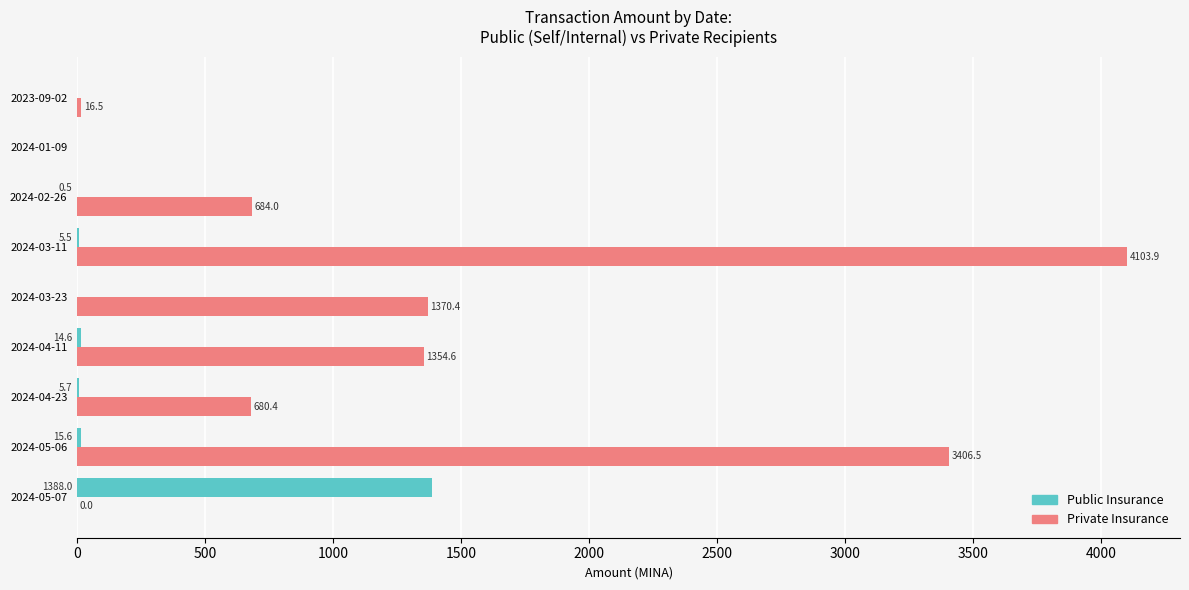

Which series changed the most between 2024-05-07 and 2024-03-23?

Public Insurance